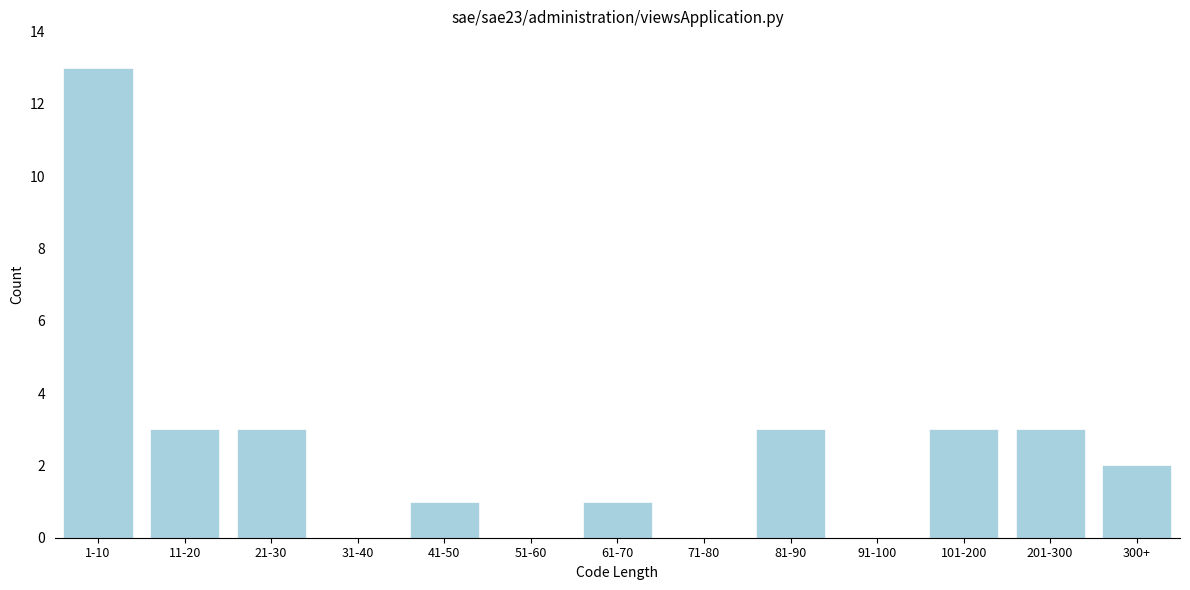

Reading left to right, what are all the values shown in this chart?

1-10=13	11-20=3	21-30=3	31-40=0	41-50=1	51-60=0	61-70=1	71-80=0	81-90=3	91-100=0	101-200=3	201-300=3	300+=2